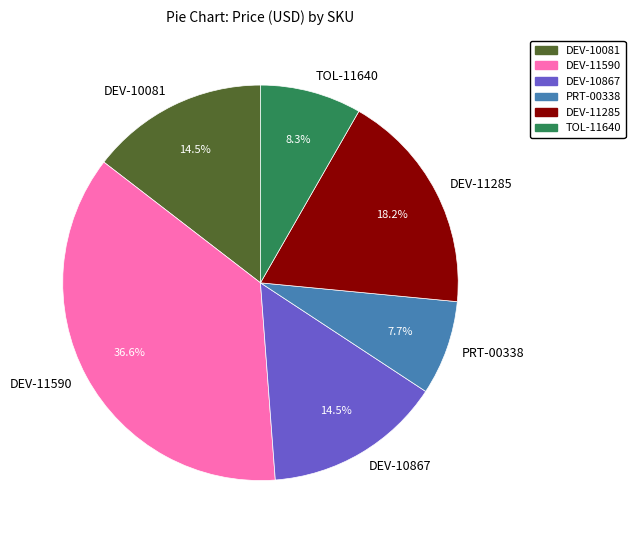

Which slice is the smallest?

PRT-00338